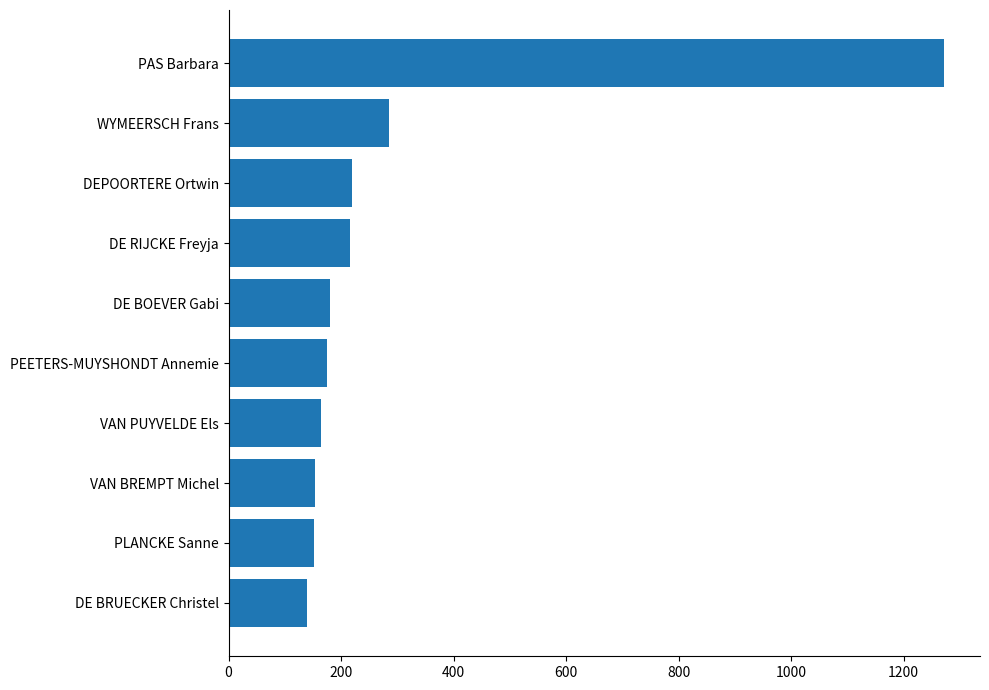

Is it true that the value at PEETERS-MUYSHONDT Annemie is 87?

False